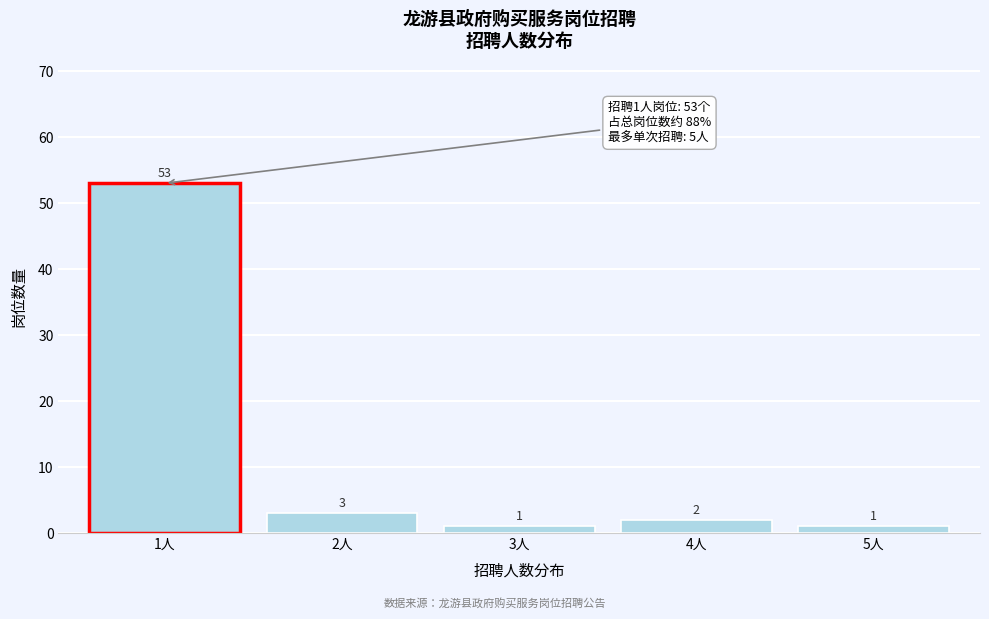

Reading left to right, list all the values displayed in this chart.

1人=53	2人=3	3人=1	4人=2	5人=1